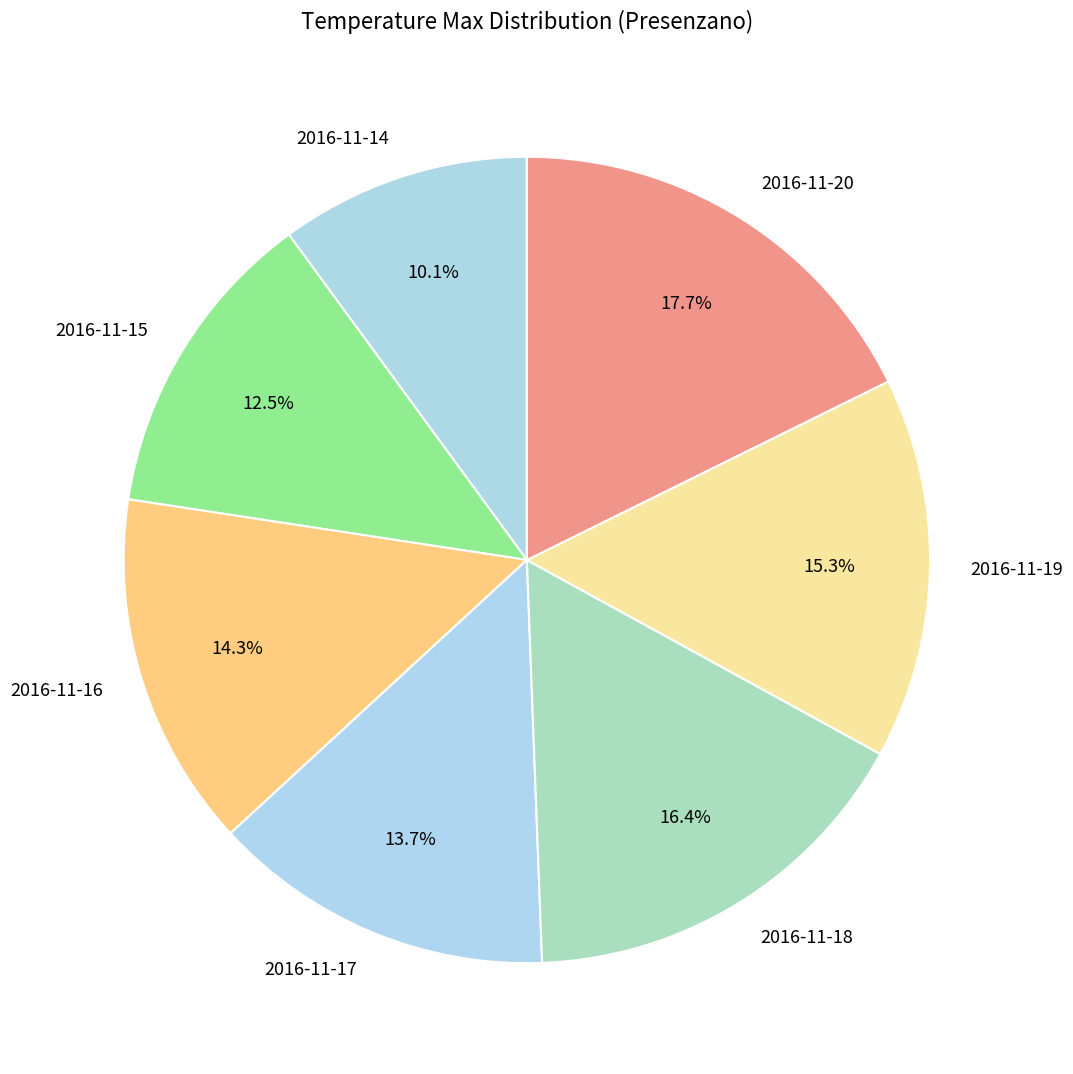

What is the total percentage of 2016-11-14 and 2016-11-15?

22.6%